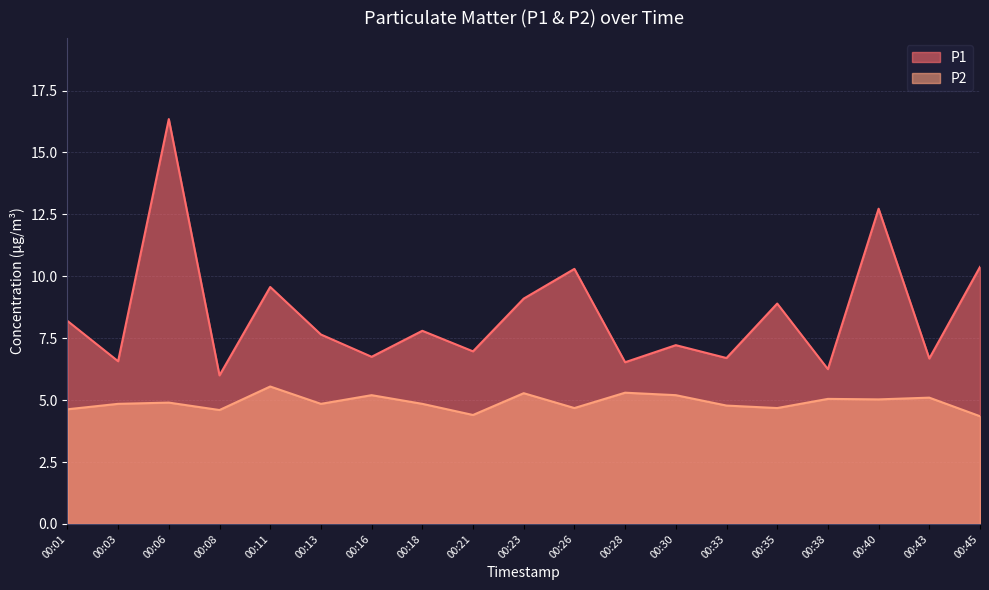

Is it true that P2 equals 5.2 at 00:30?

True